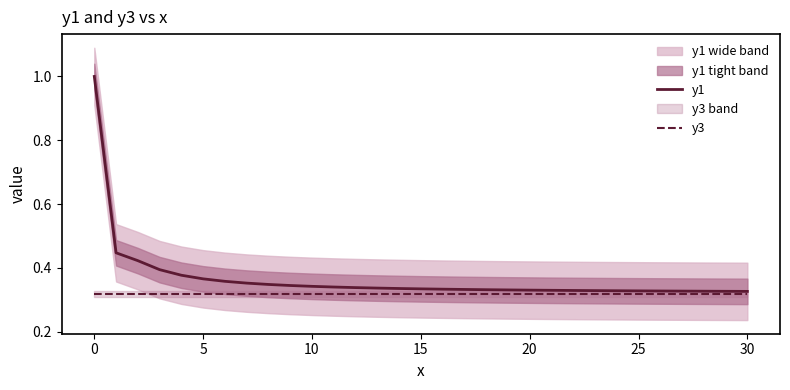

What is the highest value of the y1 series?

1.0